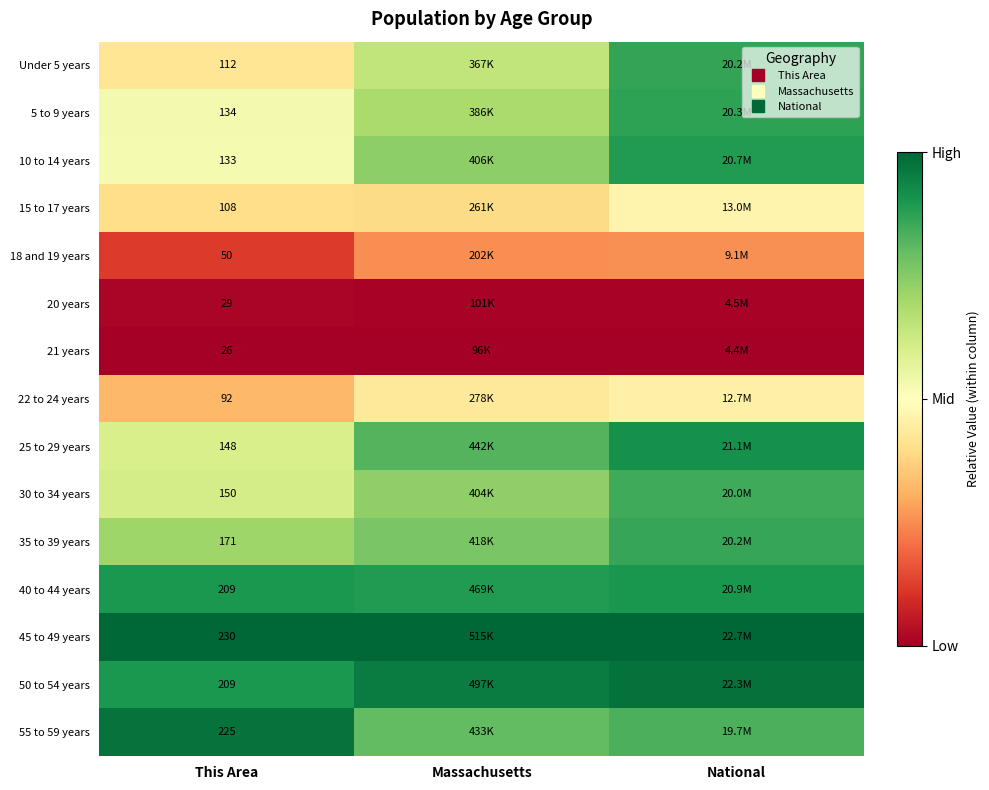

Is the value of Under 5 years at Massachusetts greater than the value of 5 to 9 years at Massachusetts?

No